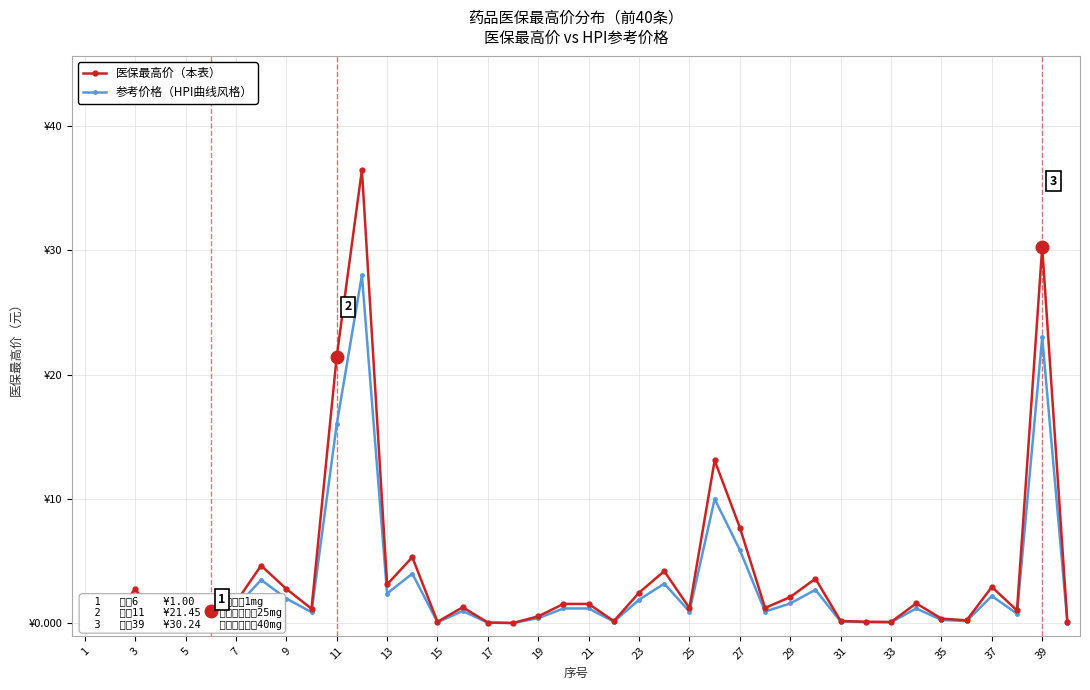

What are all the series names shown in the legend?

医保最高价（本表）, 参考价格（HPI曲线风格）